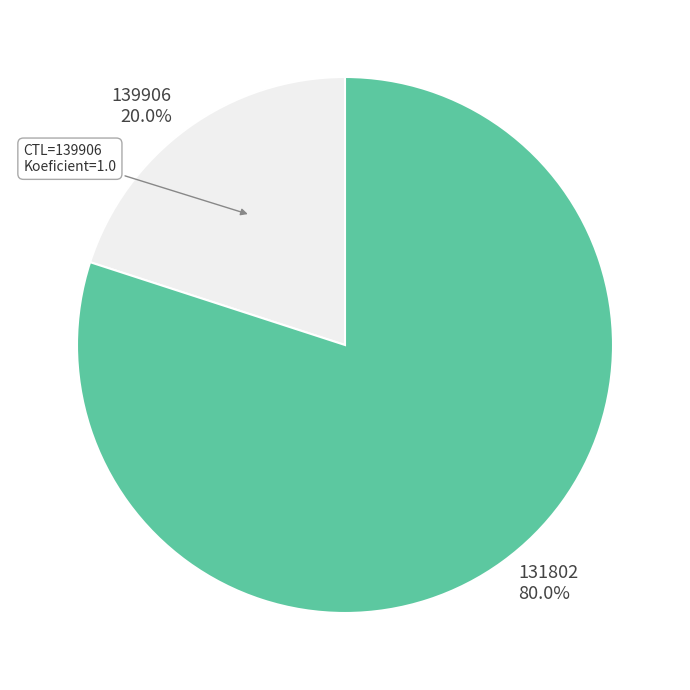

What is the total percentage of 139906 and 131802?

100.0%